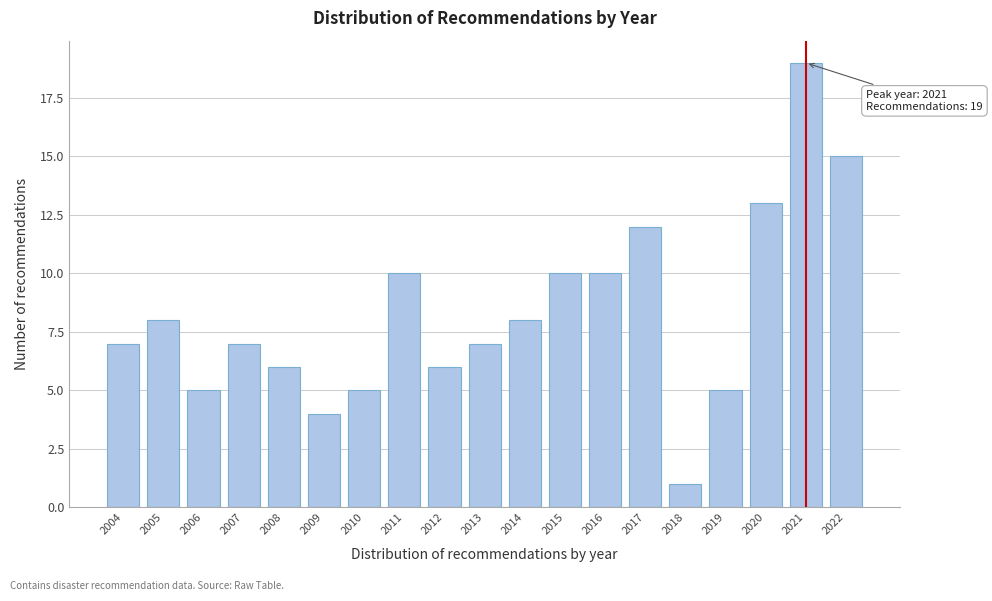

Reading left to right, transcribe all the data shown in this chart.

2004=7	2005=8	2006=5	2007=7	2008=6	2009=4	2010=5	2011=10	2012=6	2013=7	2014=8	2015=10	2016=10	2017=12	2018=1	2019=5	2020=13	2021=19	2022=15